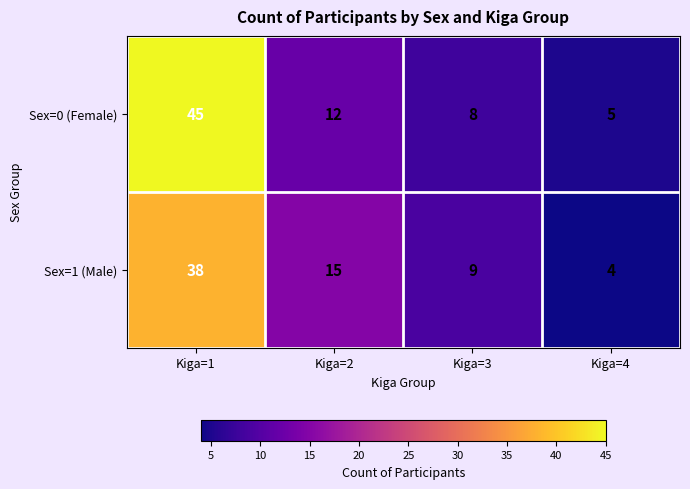

How many categories are shown in the chart?

4